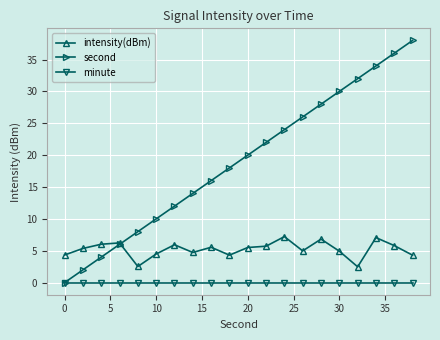

Which series has the largest range (max minus min)?

second